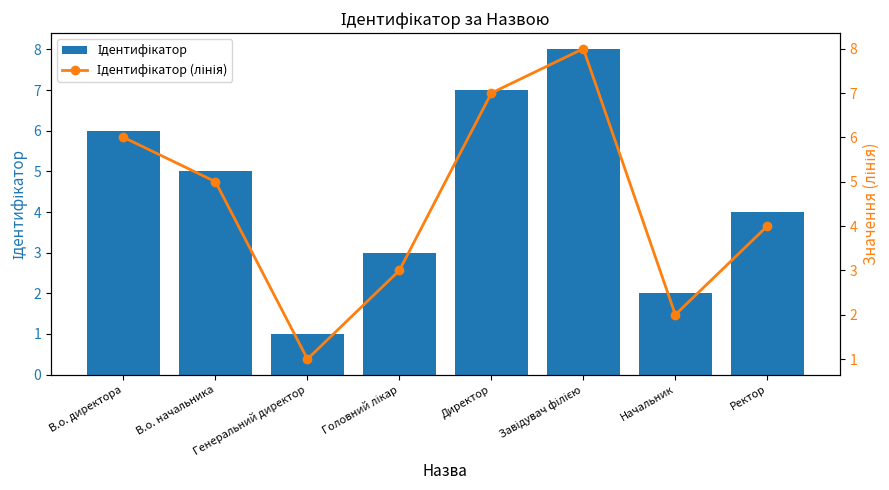

What is the total value across all series at Генеральний директор?

2